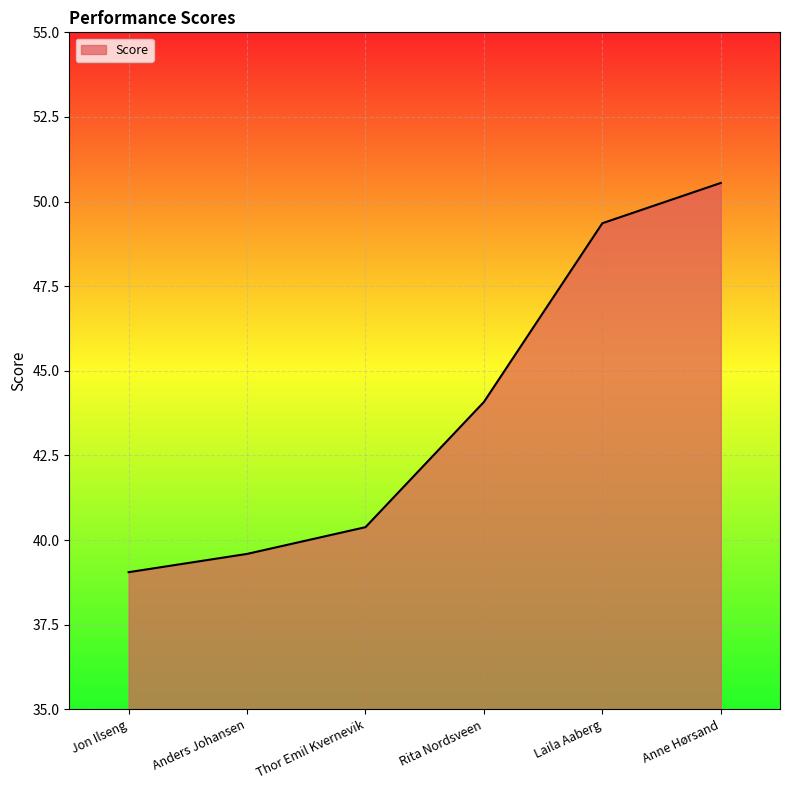

What is the difference between the values at Laila Aaberg and Thor Emil Kvernevik?

9.0